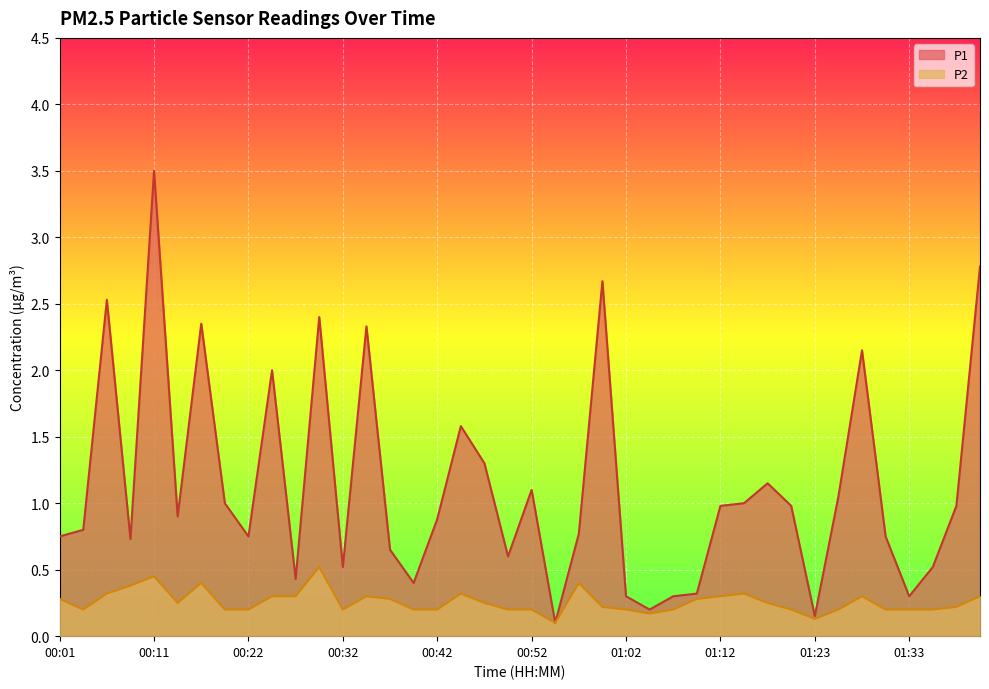

Rank the categories by P1 value from highest to lowest.

00:11, 01:41, 01:00, 00:06, 00:29, 00:16, 00:34, 01:28, 00:24, 00:45, 00:47, 01:18, 00:52, 01:25, 00:19, 01:15, 01:12, 01:20, 01:38, 00:13, 00:42, 00:03, 00:57, 00:01, 00:22, 01:30, 00:09, 00:37, 00:50, 00:32, 01:36, 00:27, 00:40, 01:10, 01:02, 01:07, 01:33, 01:05, 01:23, 00:55